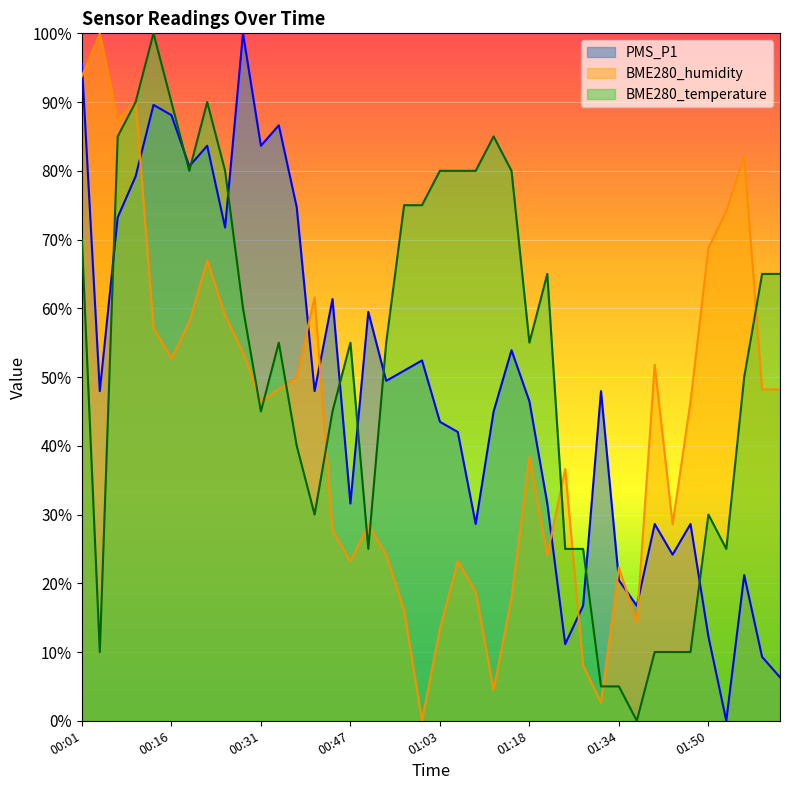

Is it true that BME280_humidity equals 68.7 at 01:50?

True